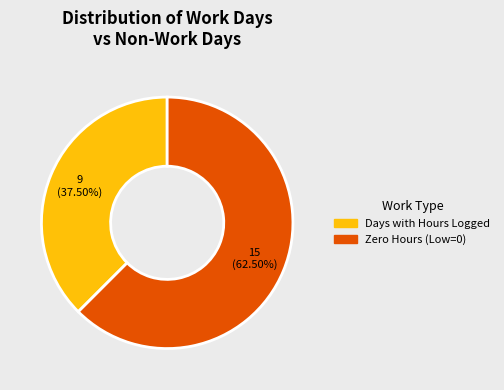

What is the ratio of the value at Days with Hours Logged to the value at Zero Hours (Low=0)?

0.6